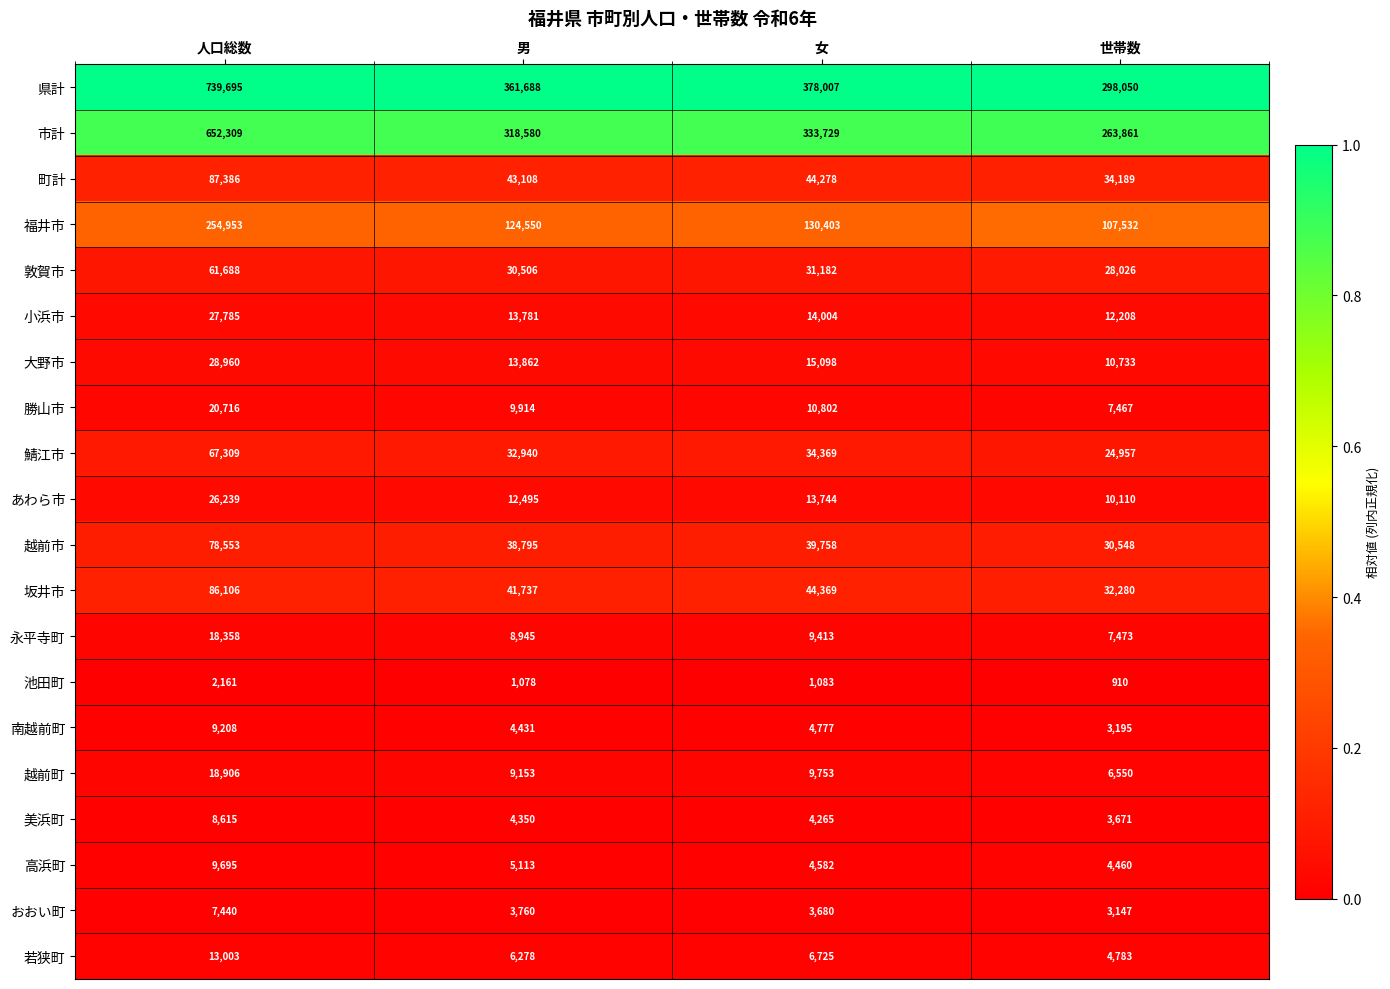

Which series has the largest total across all categories?

県計